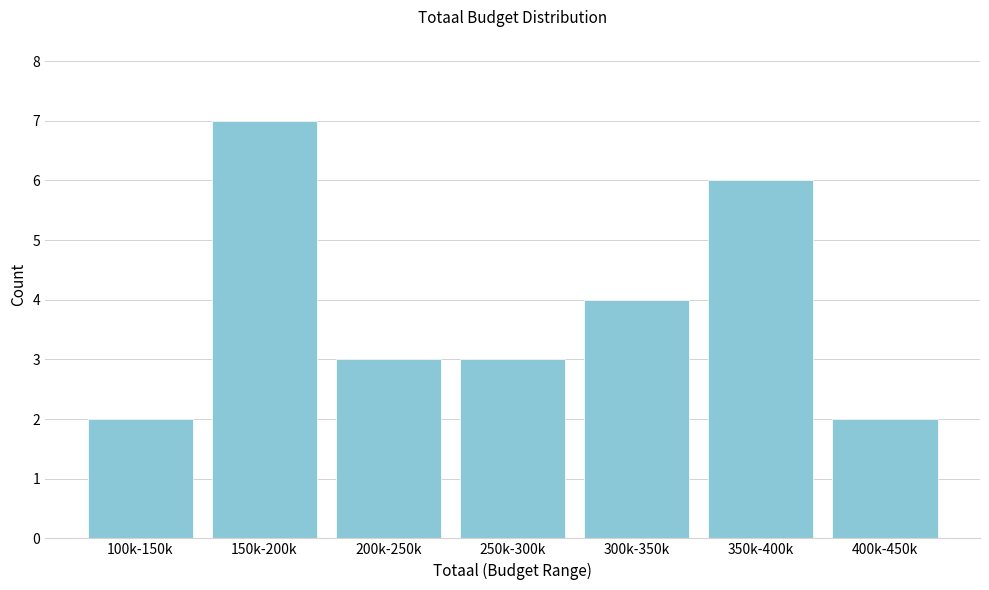

Reading right to left, extract all data points from this chart.

400k-450k=2	350k-400k=6	300k-350k=4	250k-300k=3	200k-250k=3	150k-200k=7	100k-150k=2